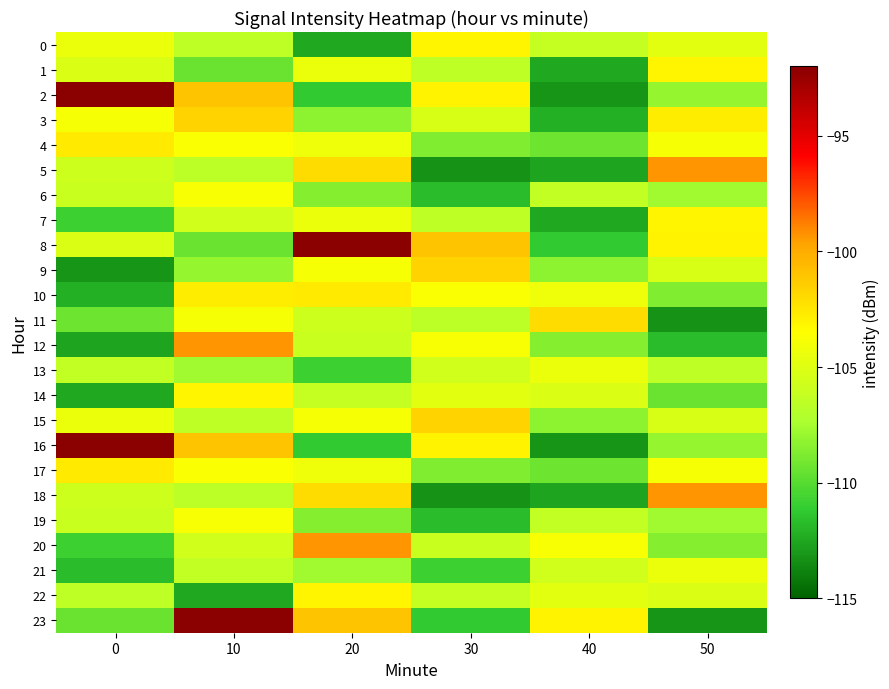

How many categories are shown in the chart?

6